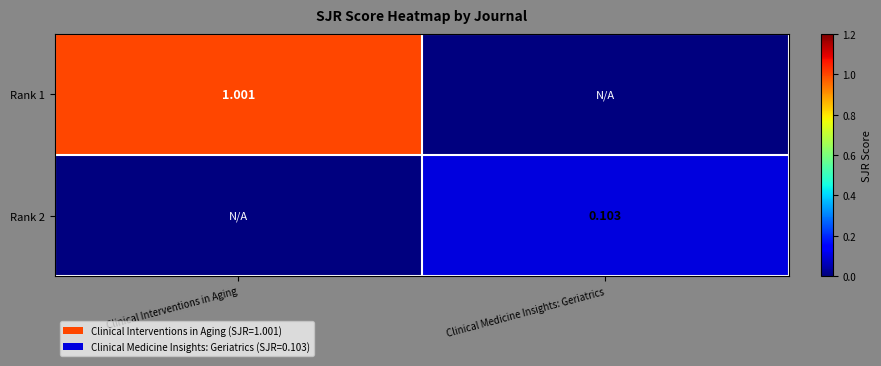

Where is Rank 1 nearest to the value 0?

Clinical Medicine Insights: Geriatrics